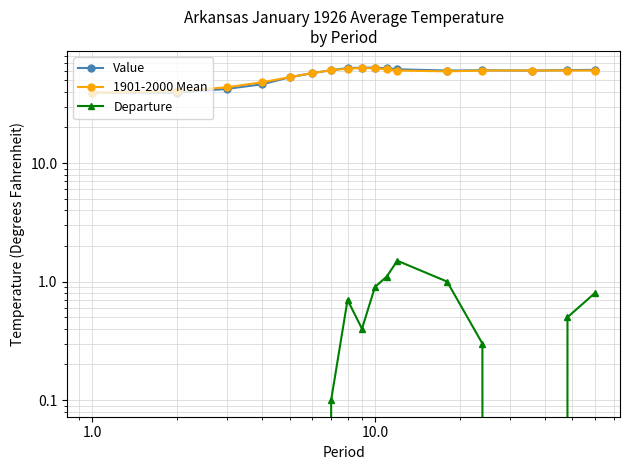

Rank the series by their maximum value, from highest to lowest.

Value, 1901-2000 Mean, Departure